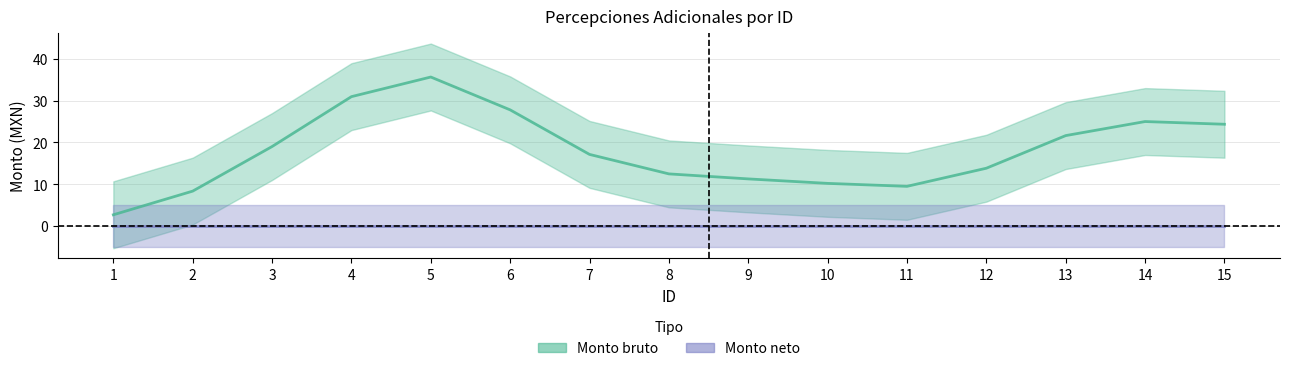

Does the chart have visible grid lines?

Yes